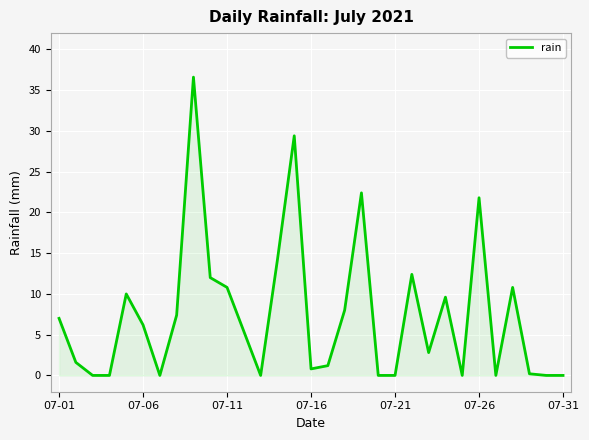

What is the greatest value displayed?

36.6